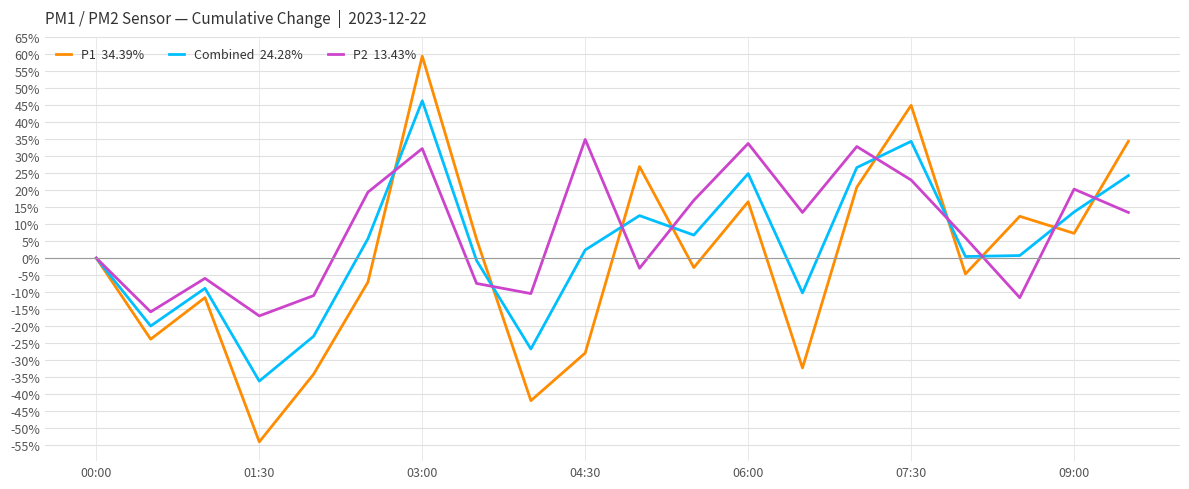

What is the minimum value shown in the chart?

-54.1